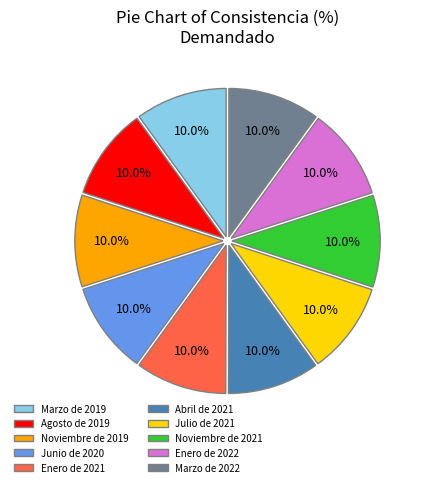

True or false: Marzo de 2019 accounts for 10% of the total.

True